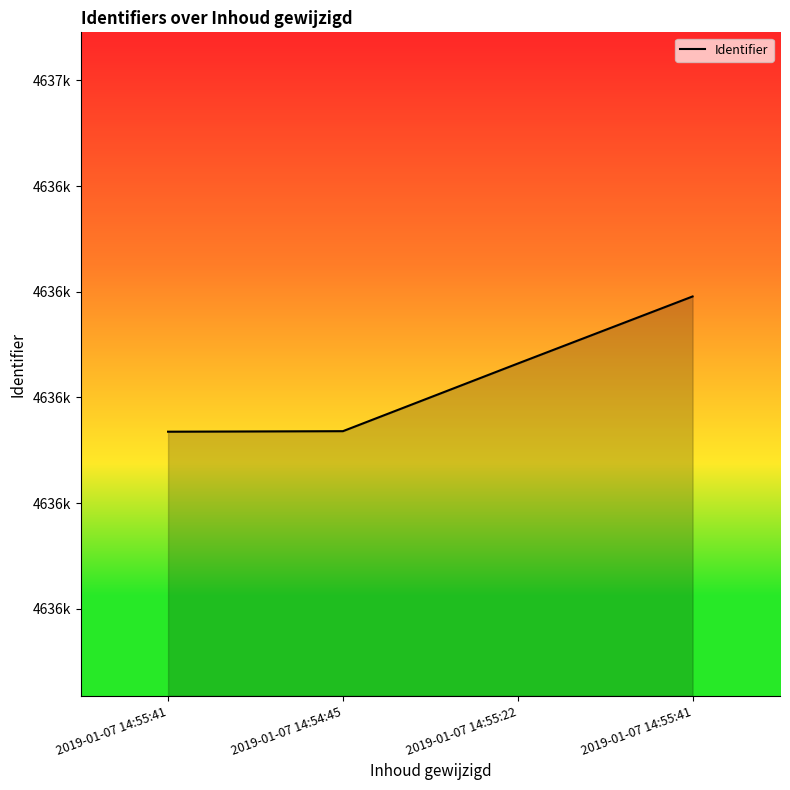

The value at 2019-01-07 14:55:22 is 4636464. True or false?

True